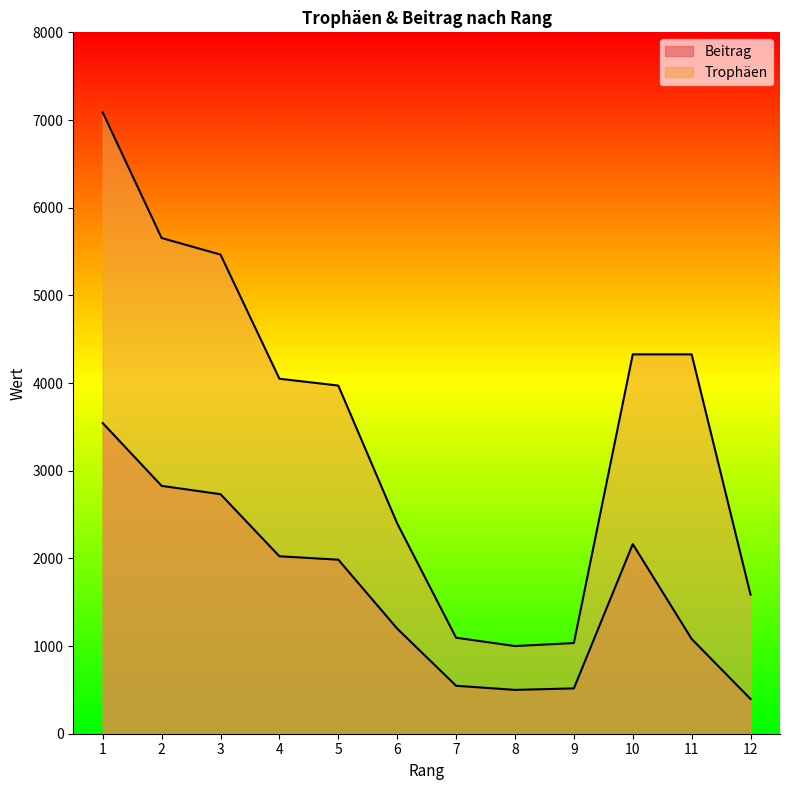

True or false: Beitrag and Trophäen intersect in this chart.

False